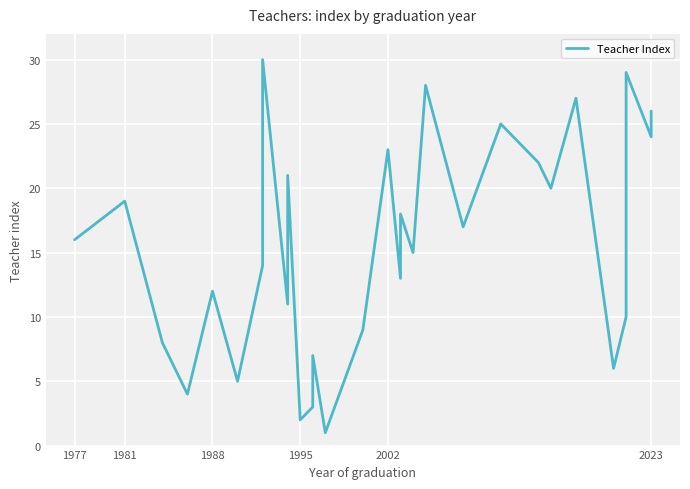

True or false: there are more than 0 points higher than both neighbors.

True